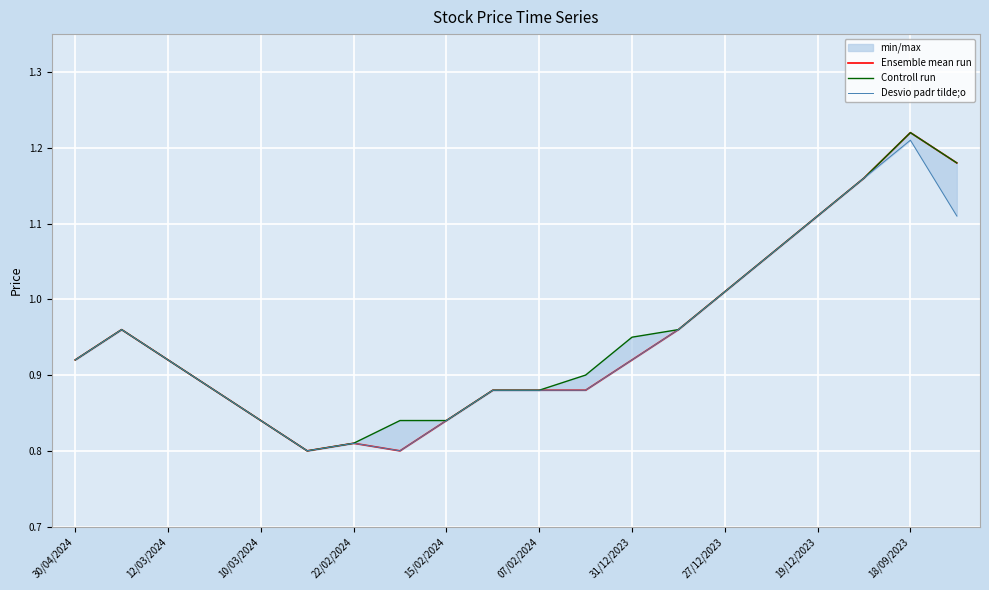

What is the average value of the Desvio padr tilde;o series?

0.9